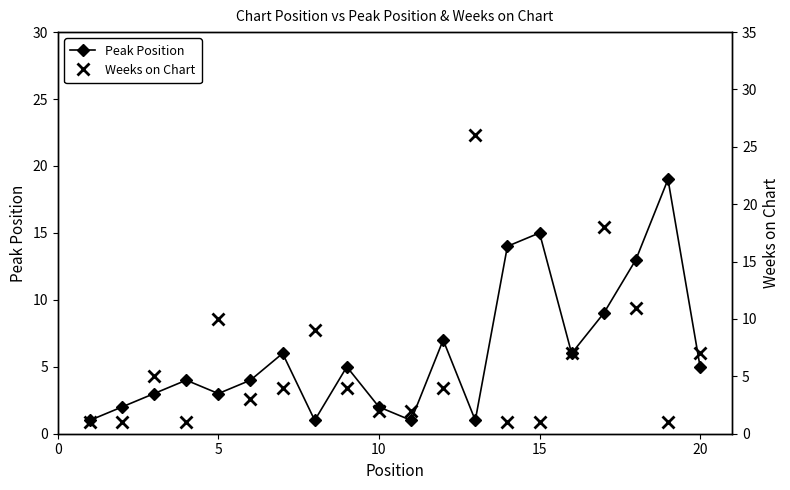

How many interior local peaks does the Peak Position series have?

6